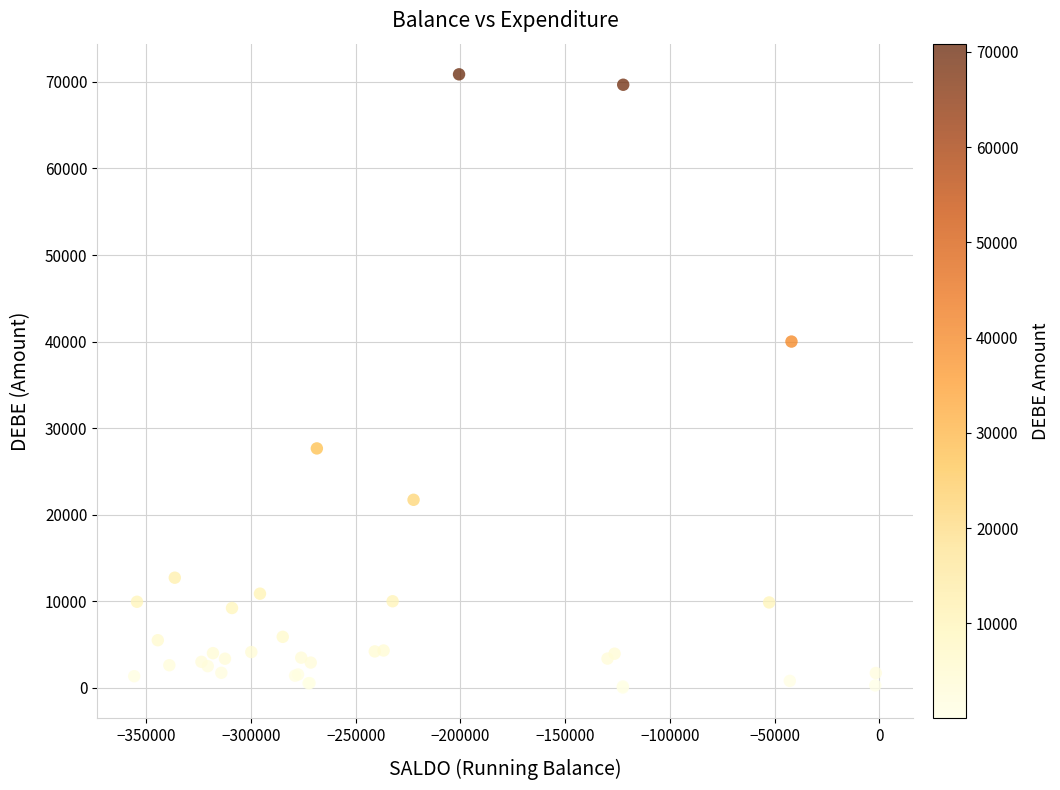

What Y value in the scatter plot is closest to 35450?

40000.0